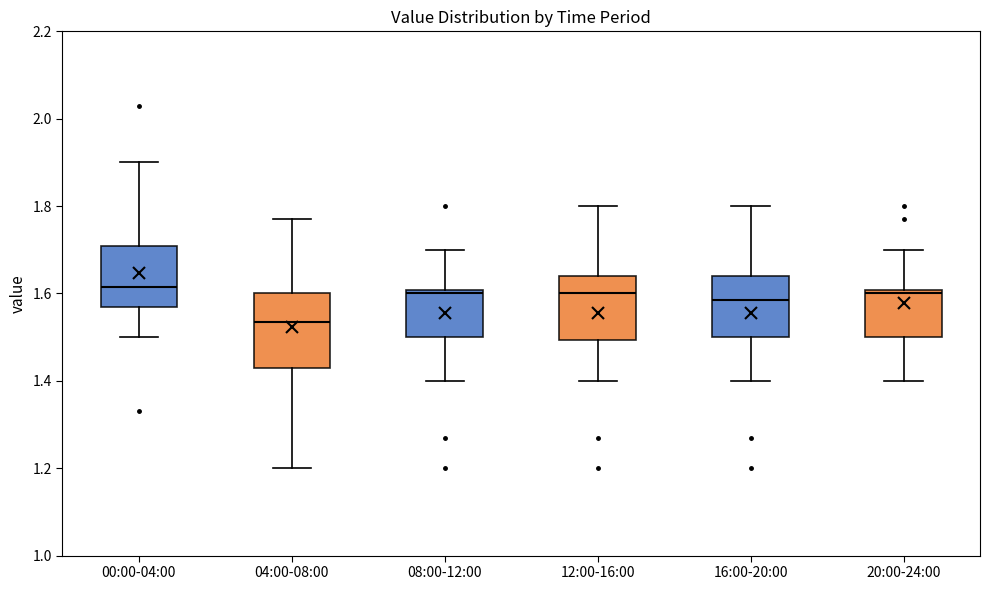

Reading left to right, read every box against the y-axis: the position of its median line, the range the box covers, and the ends of its whiskers. The values are not printed on the chart, so give them approximately, as read against the axis.

00:00-04:00: median 1.62, box 1.58 to 1.70, whiskers 1.50 to 1.90
04:00-08:00: median 1.54, box 1.44 to 1.60, whiskers 1.20 to 1.78
08:00-12:00: median 1.60 (just below the box's upper edge), box 1.50 to 1.60, whiskers 1.40 to 1.70
12:00-16:00: median 1.60, box 1.50 to 1.64, whiskers 1.40 to 1.80
16:00-20:00: median 1.58, box 1.50 to 1.64, whiskers 1.40 to 1.80
20:00-24:00: median 1.60 (just below the box's upper edge), box 1.50 to 1.60, whiskers 1.40 to 1.70